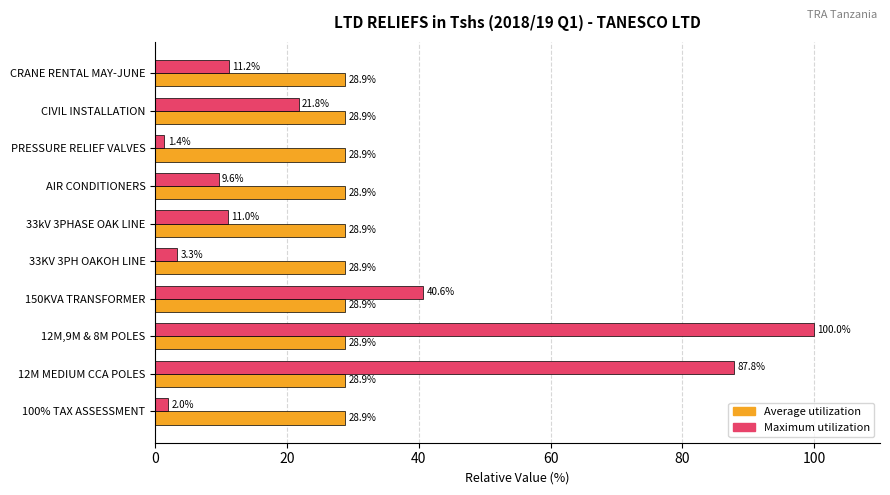

What is the total value across all series at PRESSURE RELIEF VALVES?

30.3